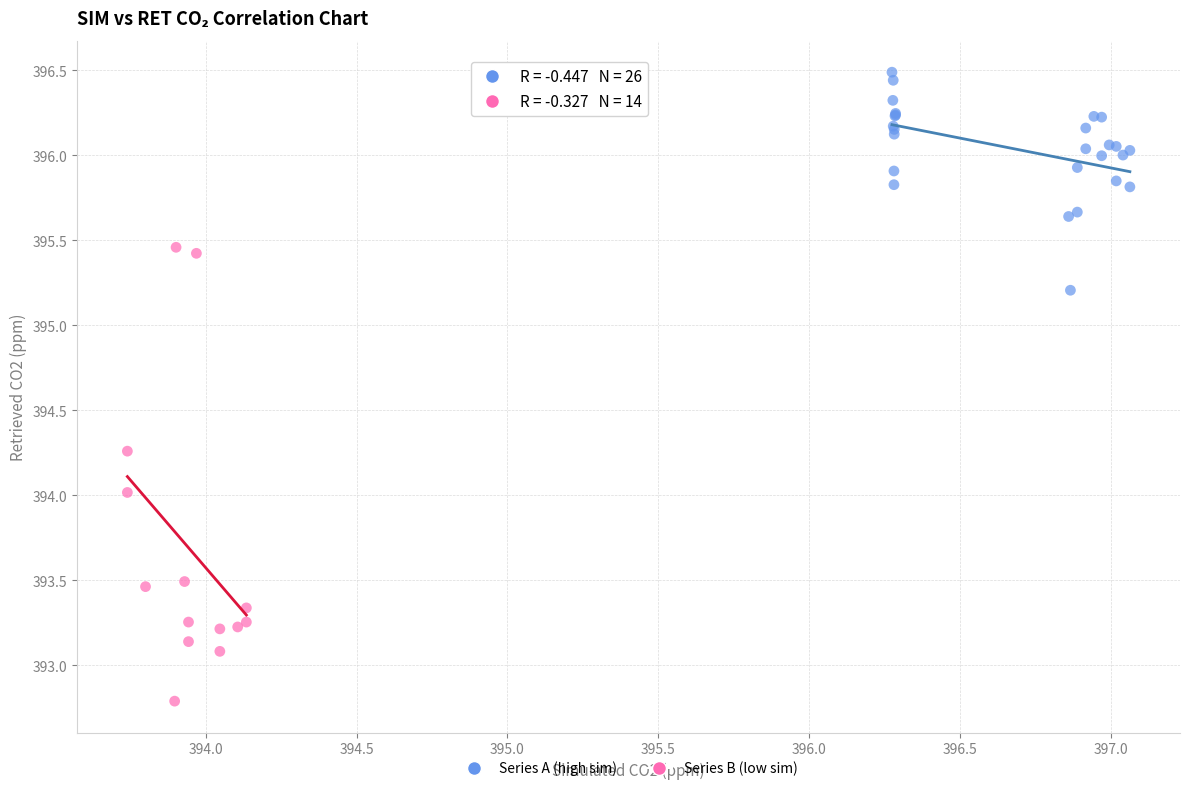

Which series has the largest Y range (max minus min)?

Series B (low sim)